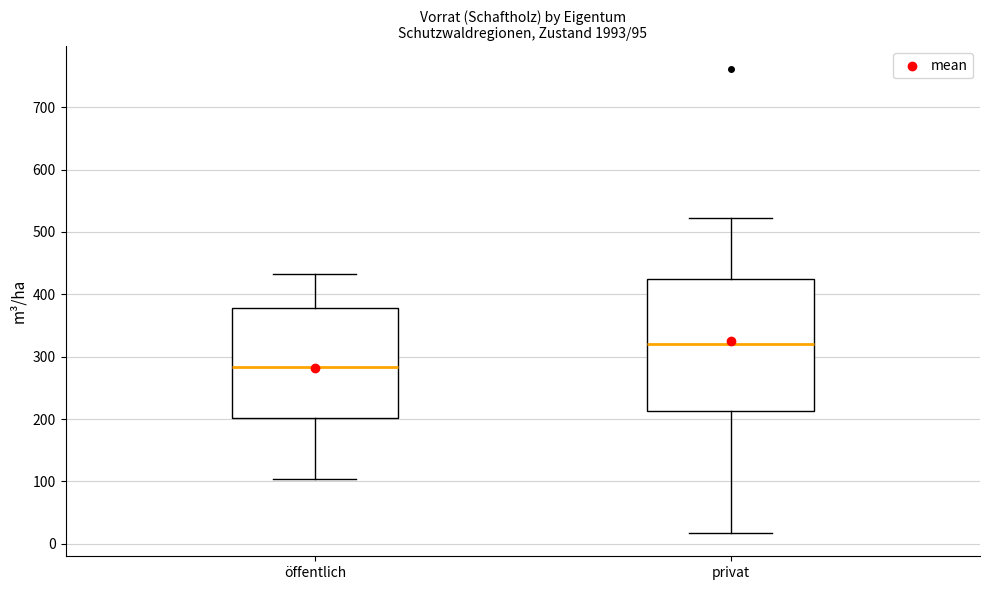

Which box has the highest median line?

privat